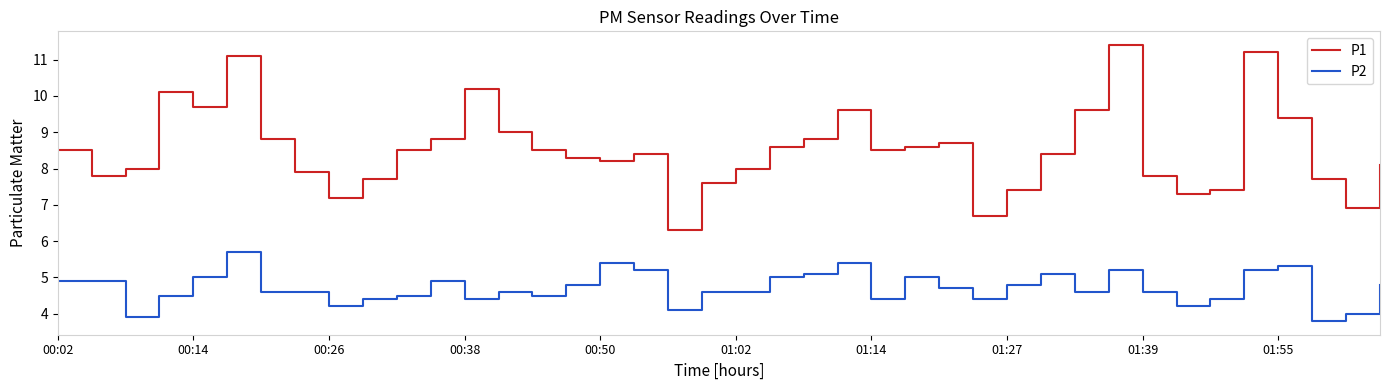

What is the minimum value for P2?

3.8